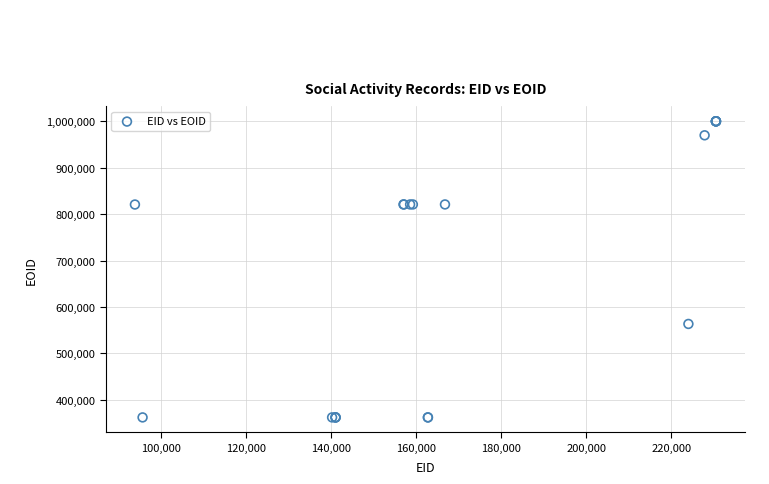

What Y value in the scatter plot is closest to 680933?

563309